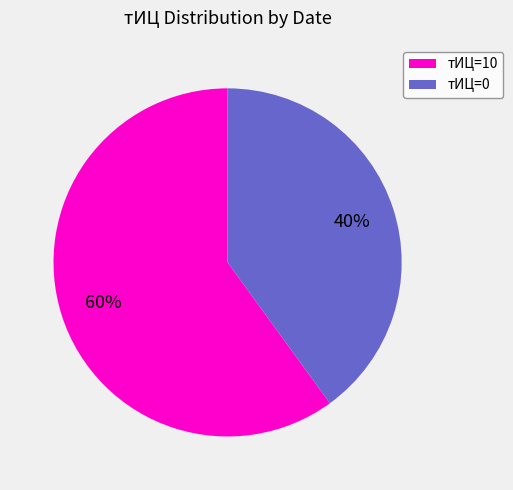

Is there a majority slice in this chart?

Yes